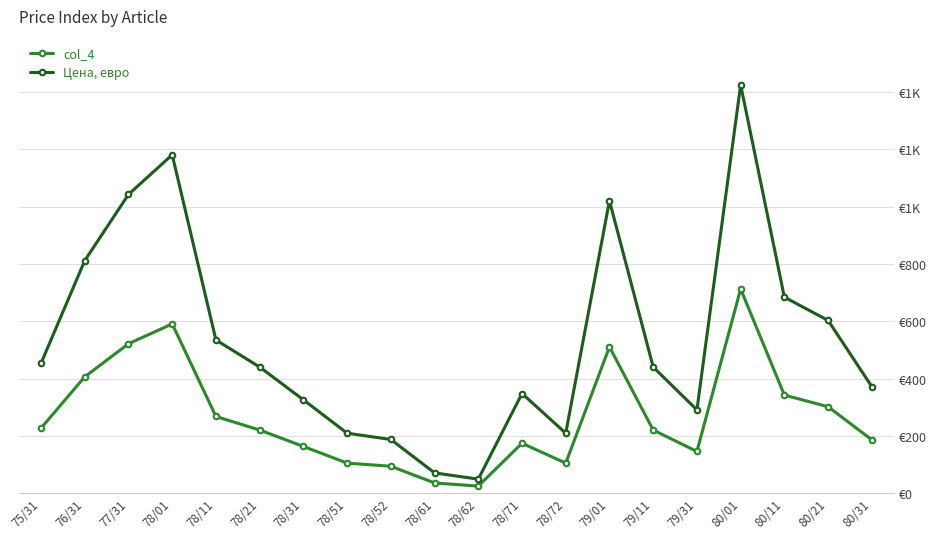

What is the spread (max minus min) of values at 77/31?

521.4